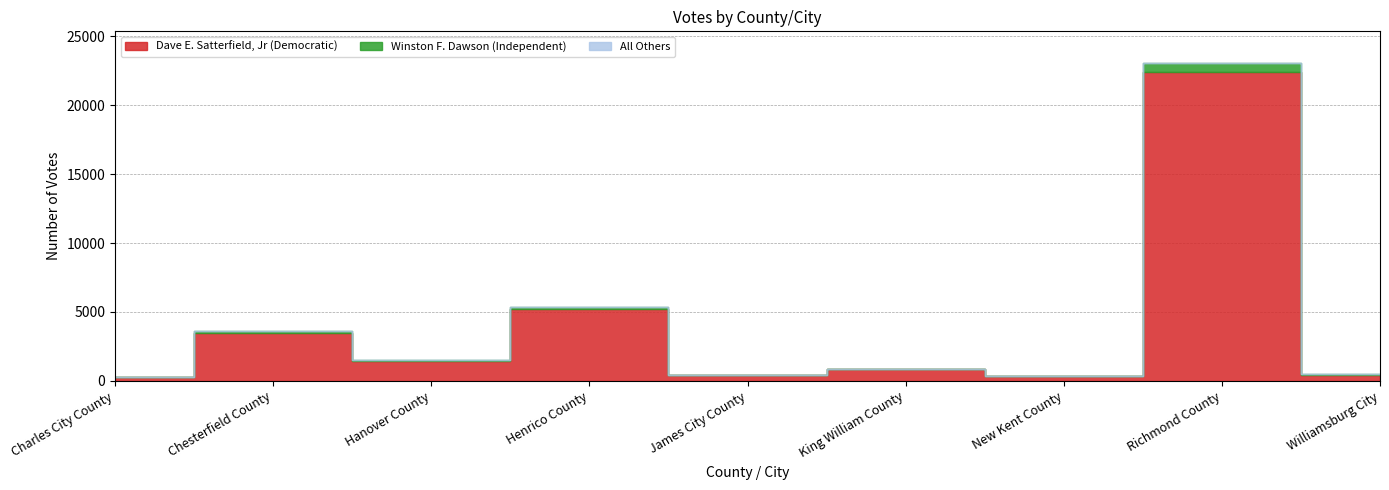

Where is All Others nearest to the value 4?

Henrico County